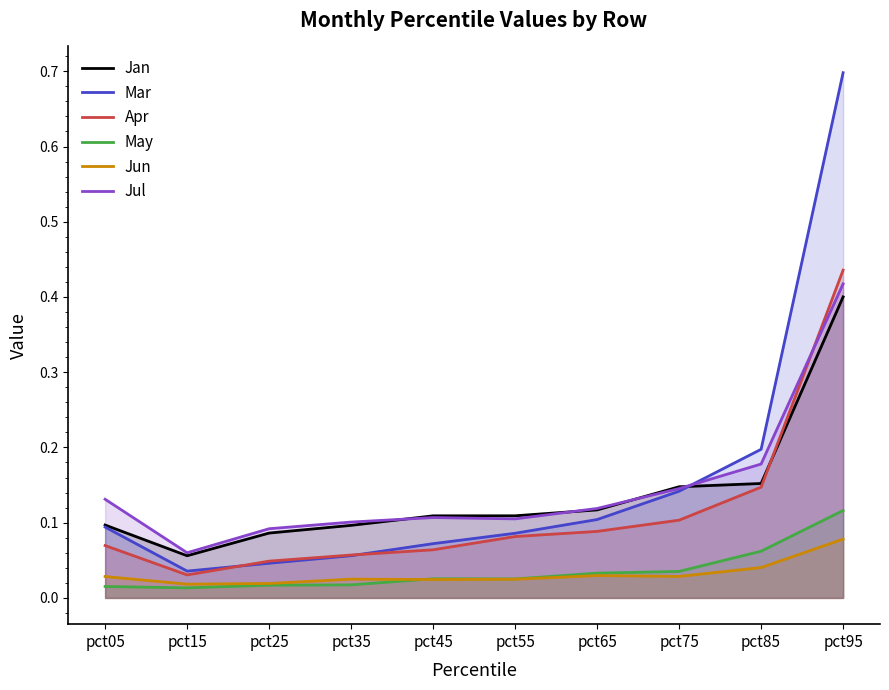

Rank the series at pct95 from lowest to highest value.

Jun, May, Jan, Jul, Apr, Mar